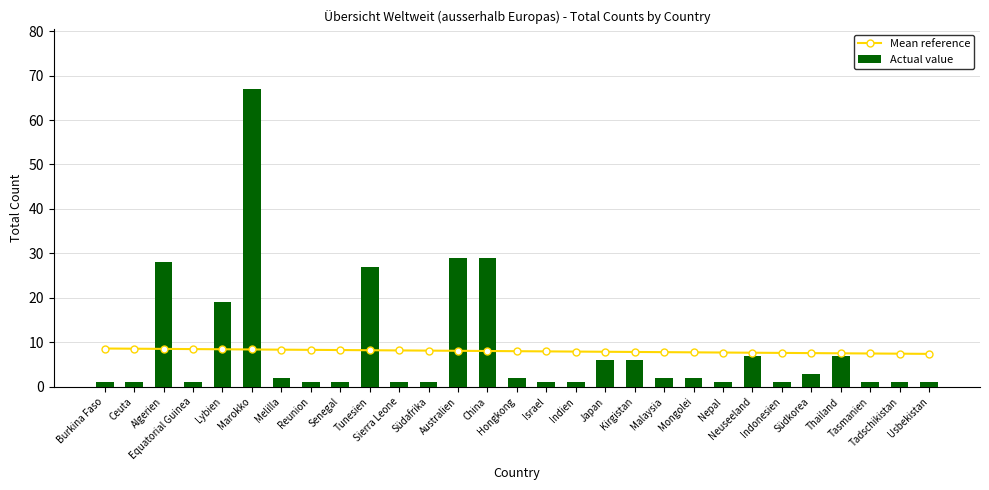

What is the maximum value for Mean reference?

8.6